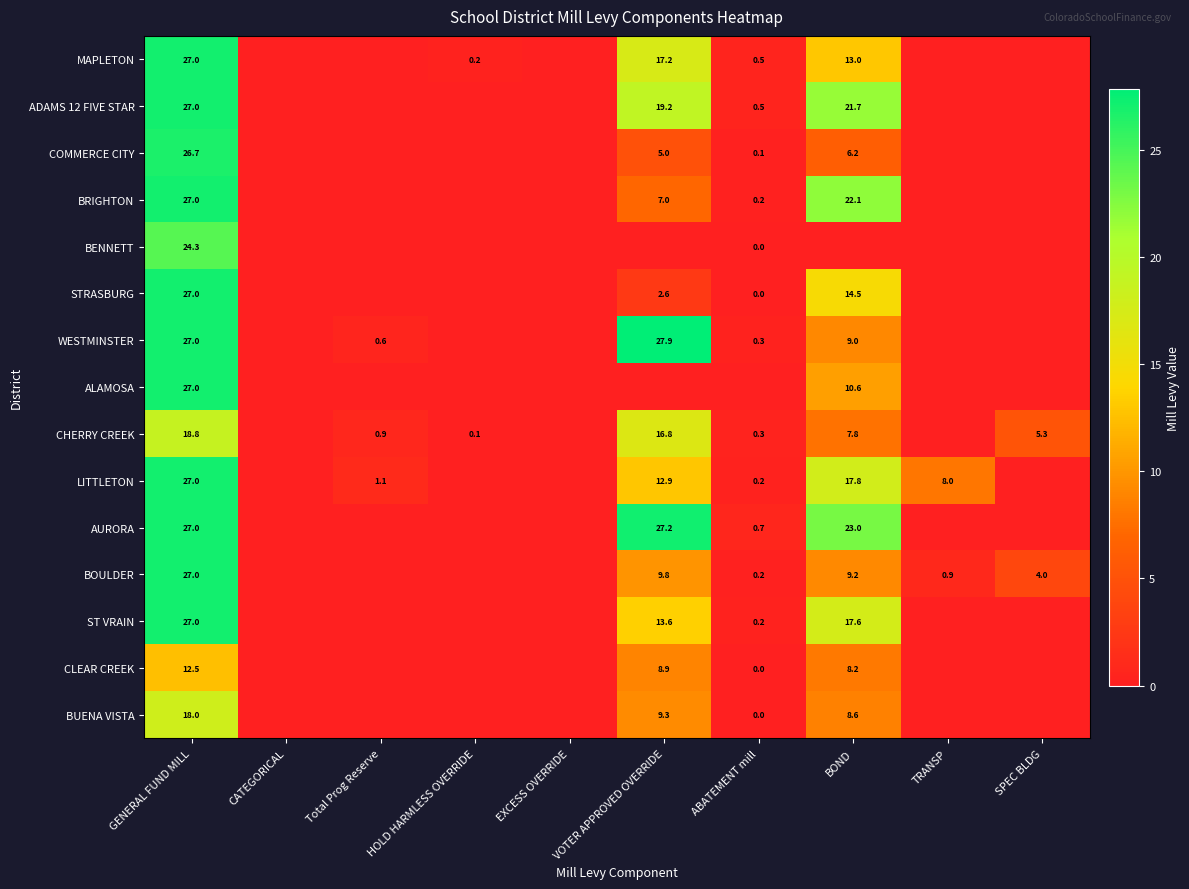

The value of CHERRY CREEK at HOLD HARMLESS OVERRIDE is 0.1. True or false?

True